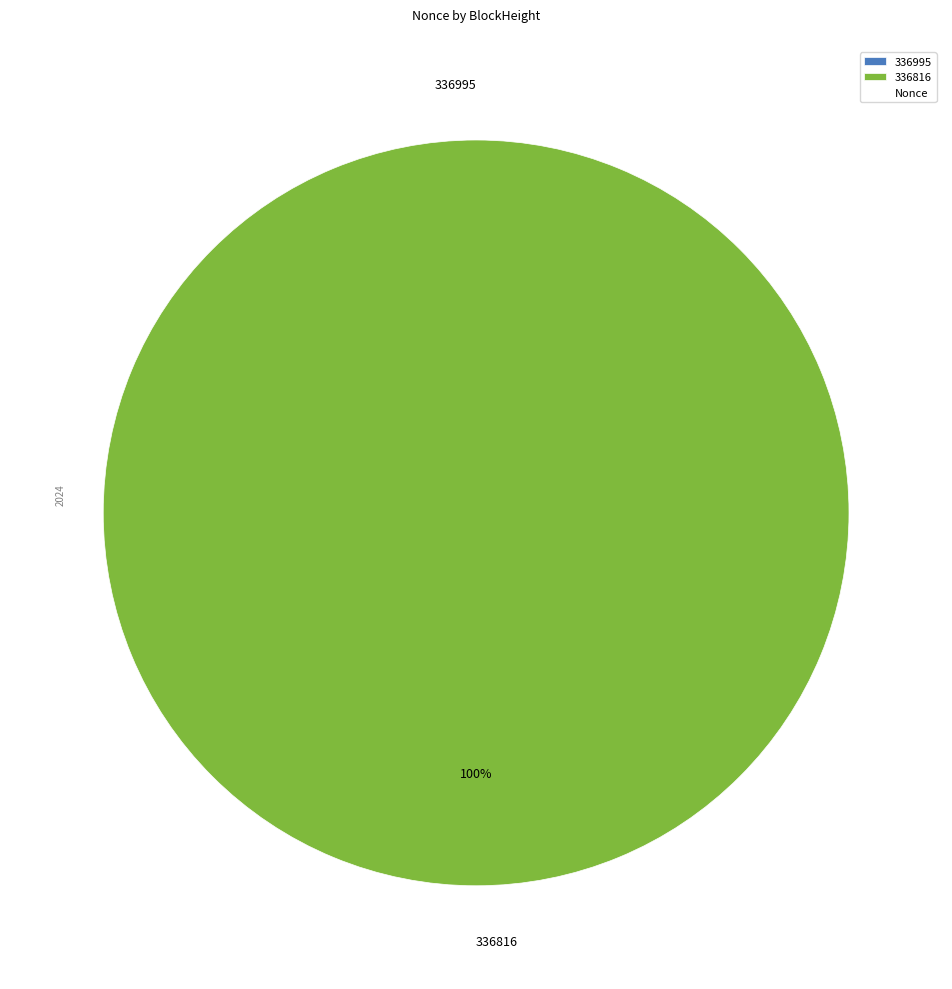

Is 336995 the majority of the pie?

No